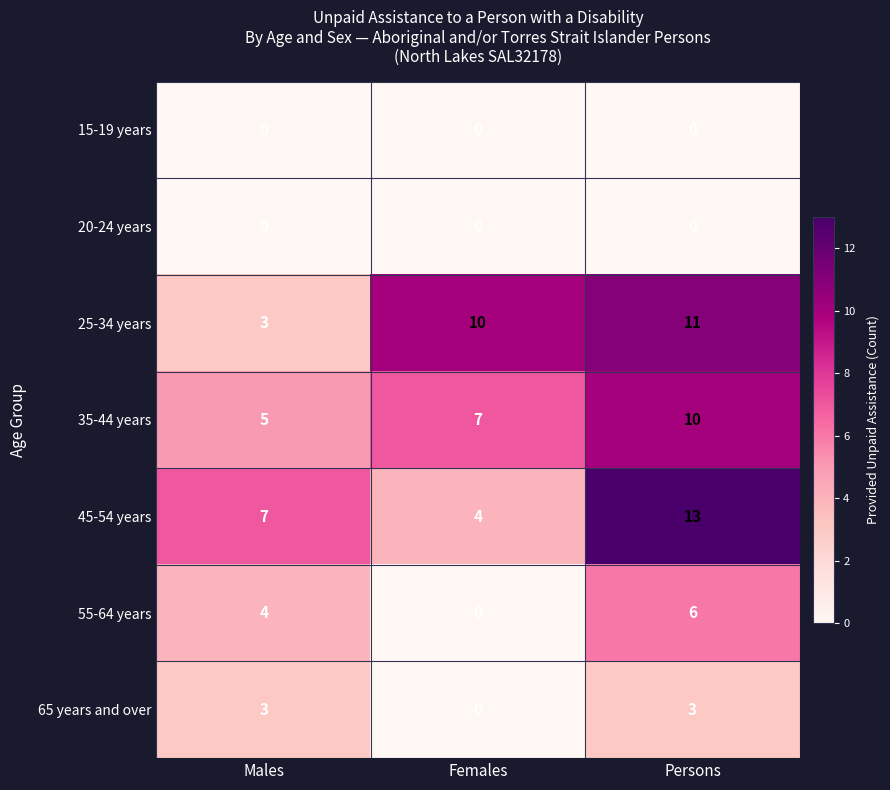

At which category is the sum across all series the highest?

Persons